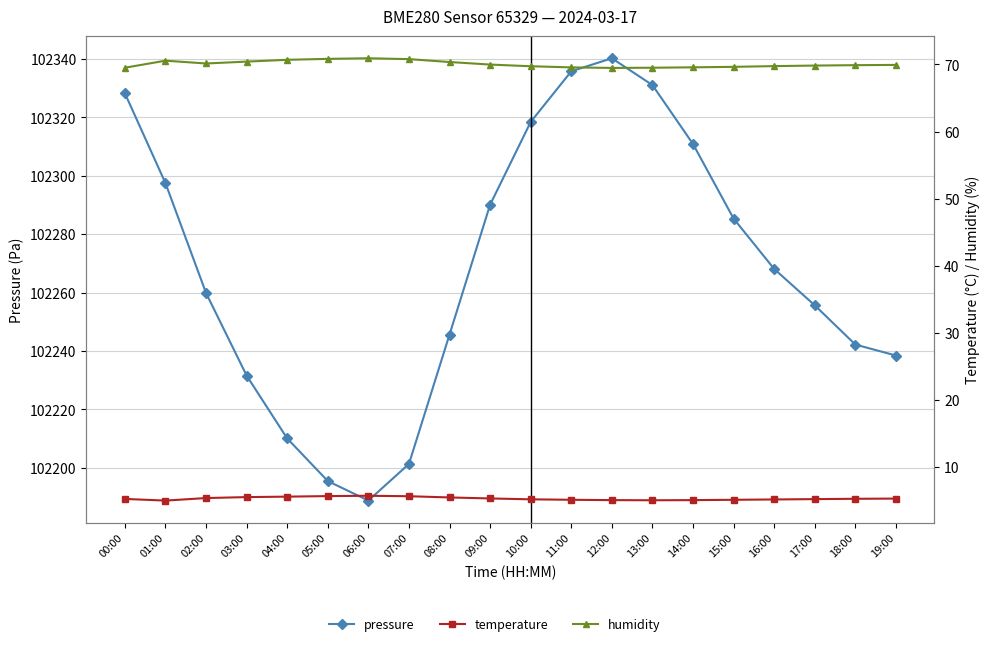

At which label is temperature closest to 5?

01:00